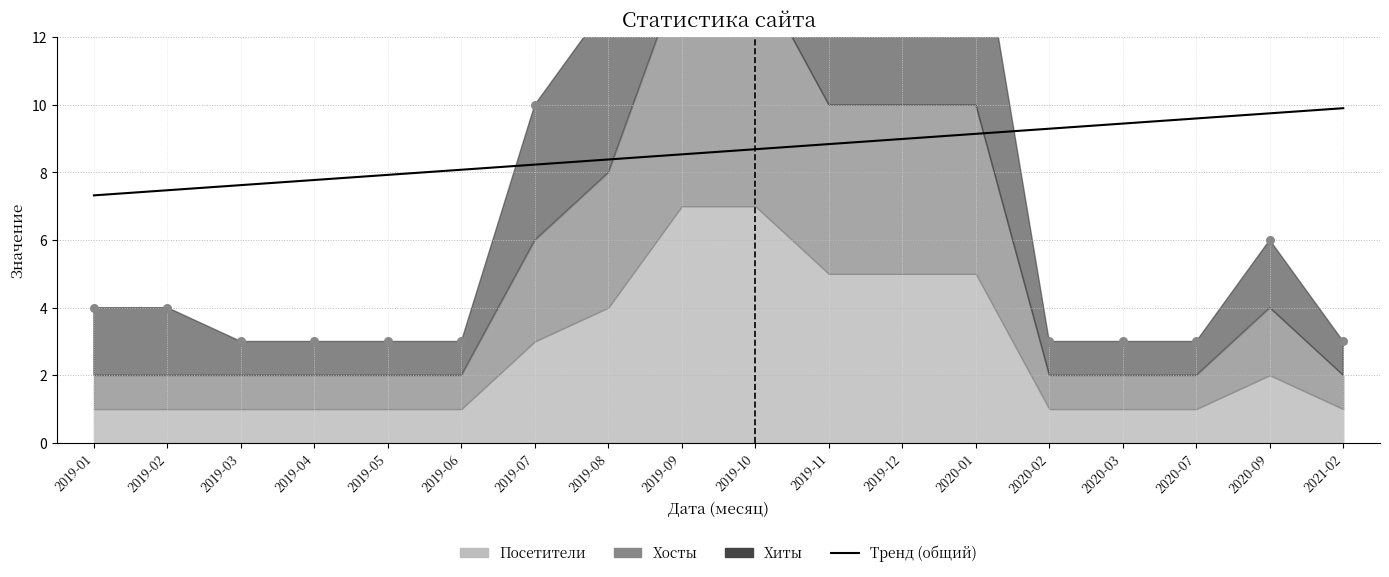

What is the change in value from 2020-01 to 2020-07?

+0.5